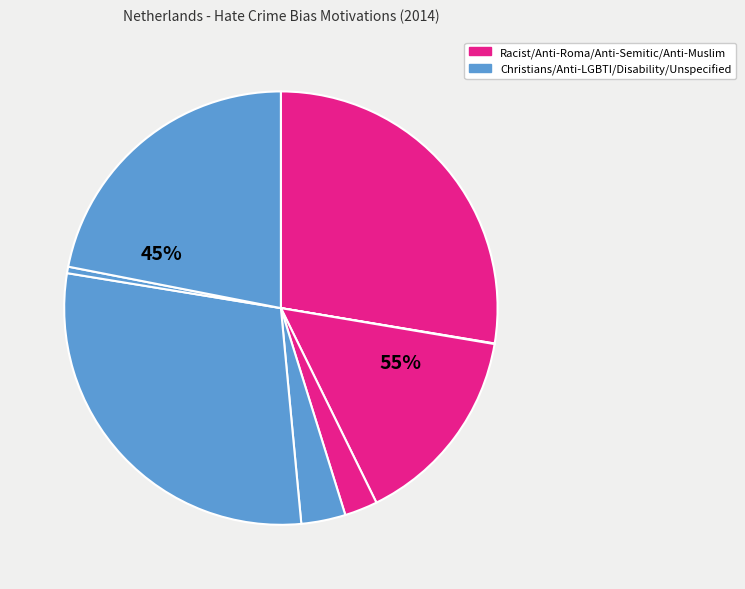

To the nearest percent, what is the combined percentage of Disability hate crime and Anti-Muslim hate crime?

3%